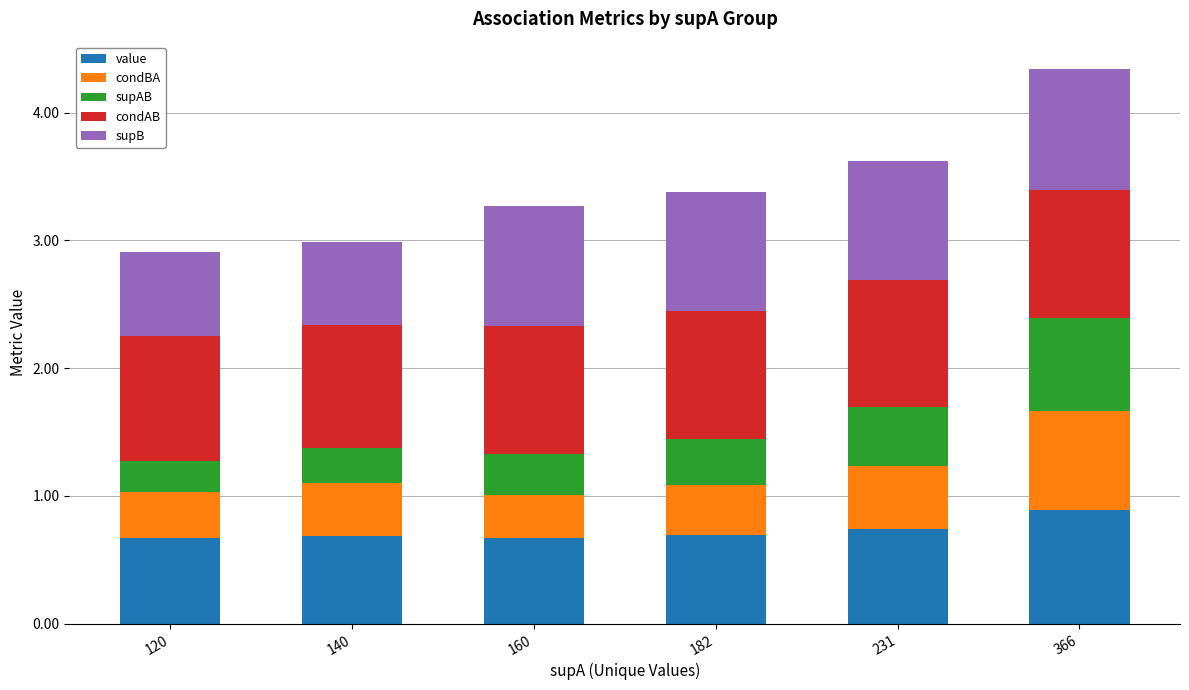

What are all the series names shown in the legend?

value, condBA, supAB, condAB, supB